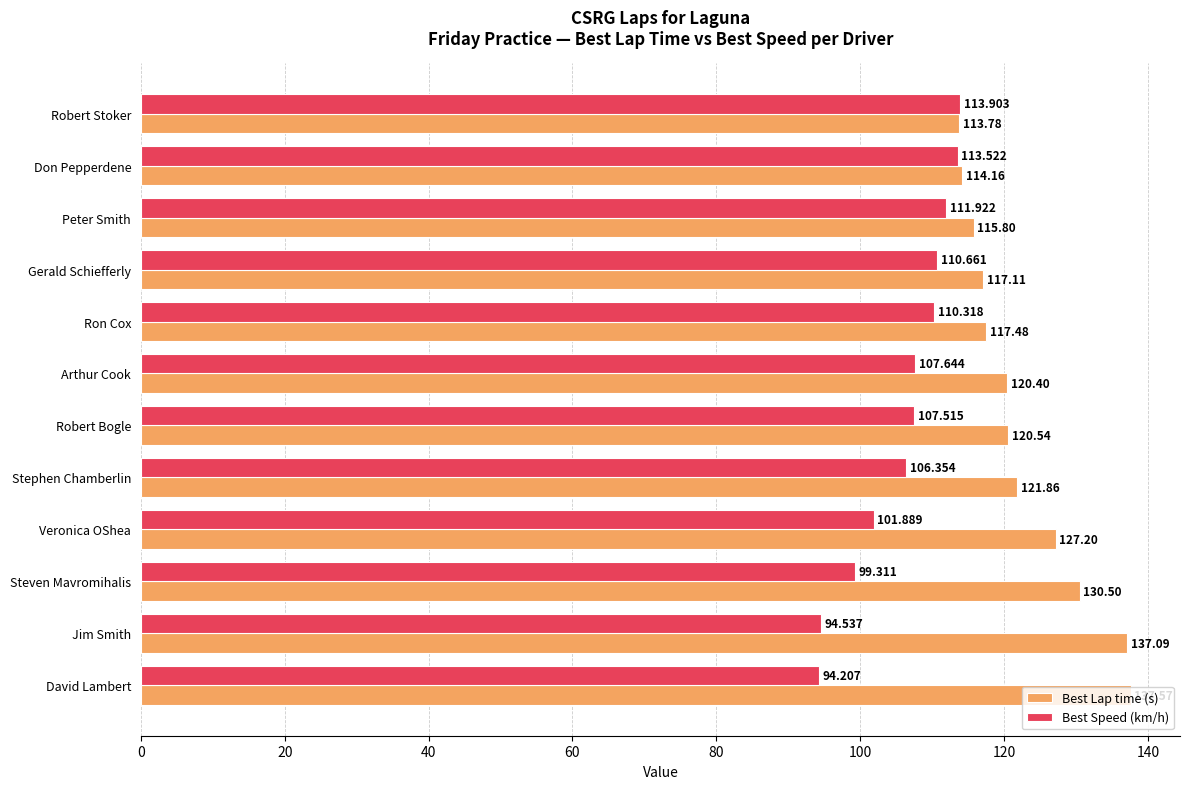

Which series has the largest total across all categories?

Best Lap time (s)